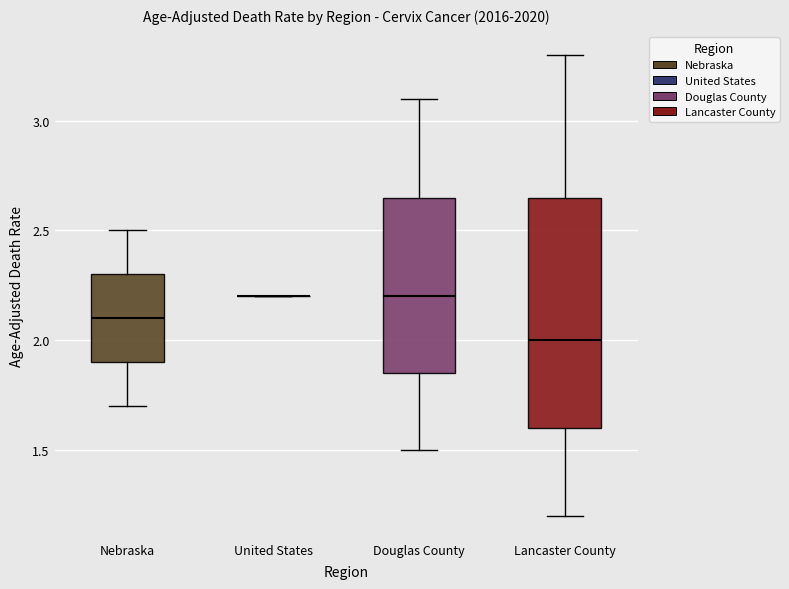

Reading left to right, read every box against the y-axis: the position of its median line, the range the box covers, and the ends of its whiskers. The values are not printed on the chart, so give them approximately, as read against the axis.

Nebraska: median 2.10, box 1.90 to 2.30, whiskers 1.70 to 2.50
United States: box collapsed to a line at 2.20, whiskers 2.20 to 2.20
Douglas County: median 2.20, box 1.85 to 2.65, whiskers 1.50 to 3.10
Lancaster County: median 2.00, box 1.60 to 2.65, whiskers 1.20 to 3.30